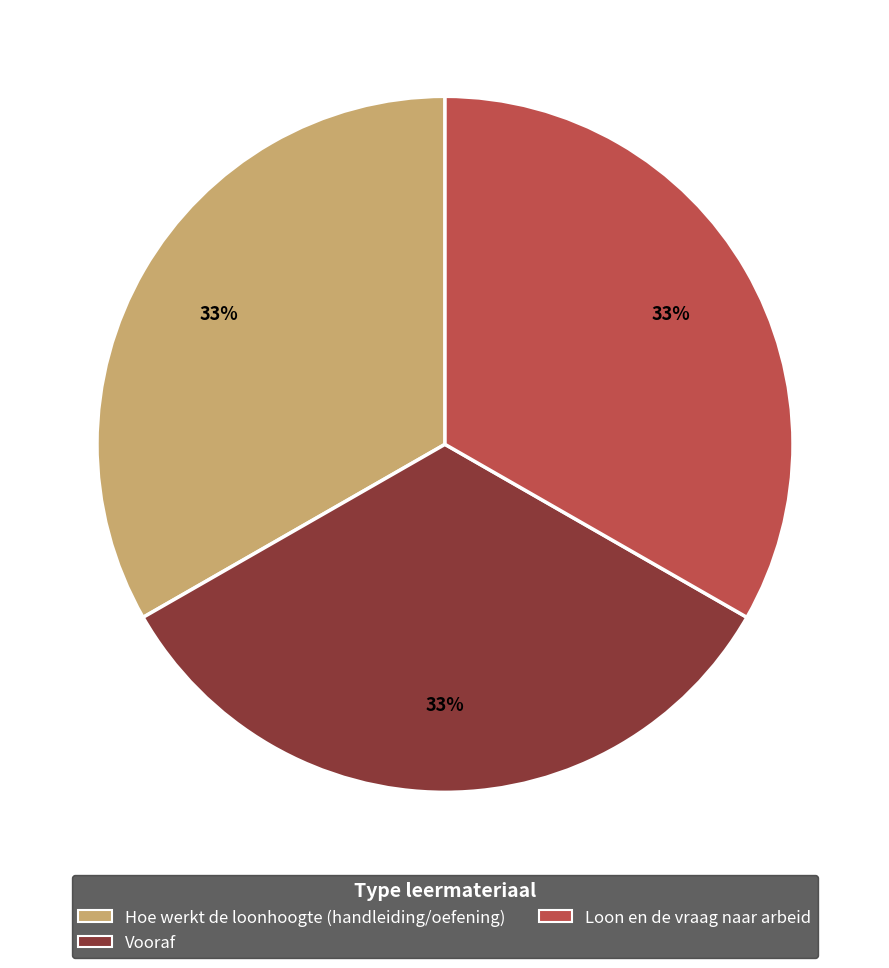

To the nearest percent, what percentage of the pie is Loon en de vraag naar arbeid?

33%